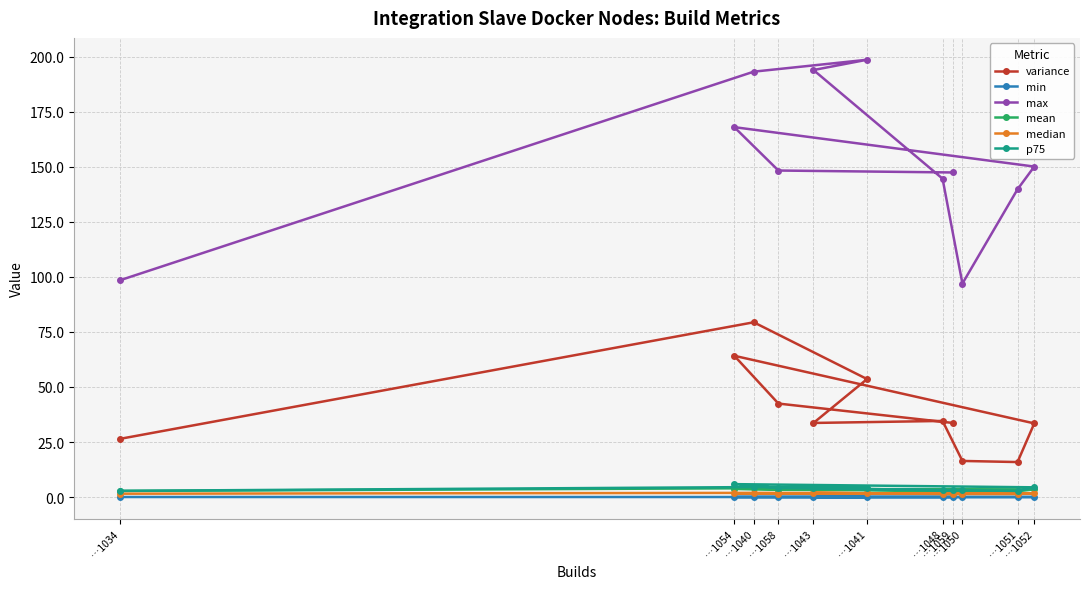

What is the value of the median point at the 3rd from the left?

1.9